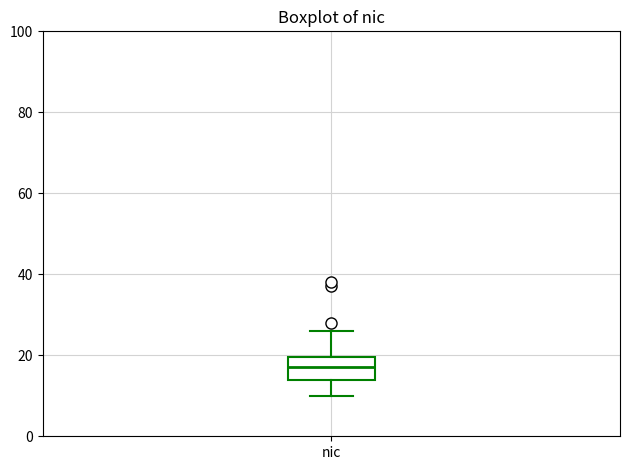

Where does the median line of the box for nic sit on the y-axis? The values are not printed on the chart, so give them approximately, as read against the axis.

18